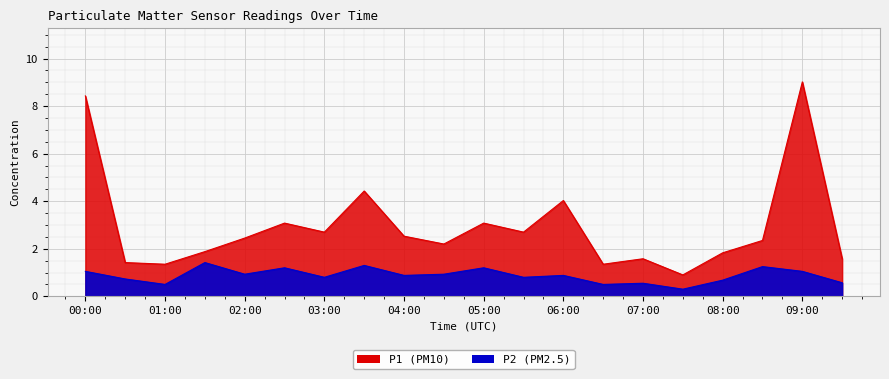

List the labels in order of P2 value, smallest first.

07:30, 01:00, 06:30, 07:00, 09:30, 08:00, 00:30, 03:00, 05:30, 04:00, 06:00, 02:00, 04:30, 00:00, 09:00, 02:30, 05:00, 08:30, 03:30, 01:30